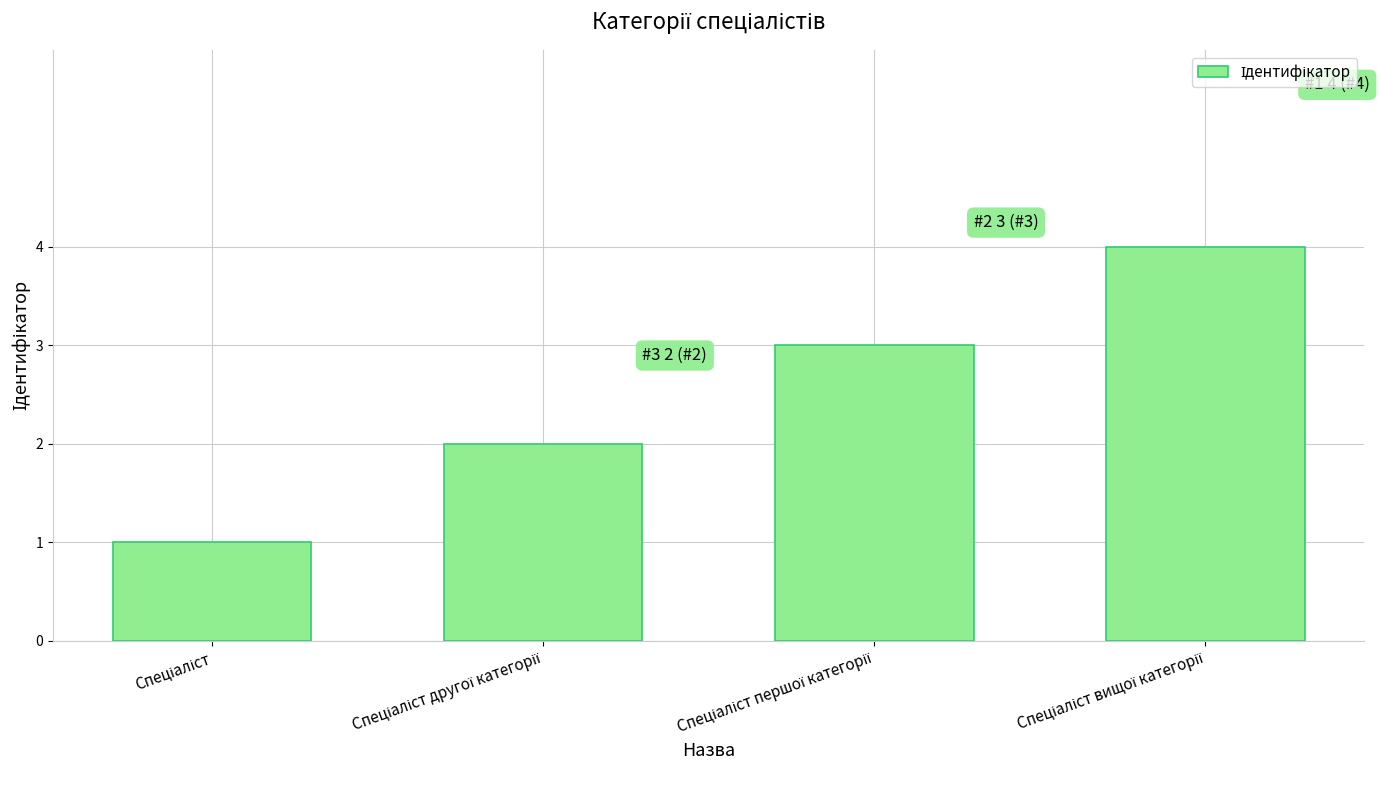

What is the difference between the second highest and second lowest values?

1